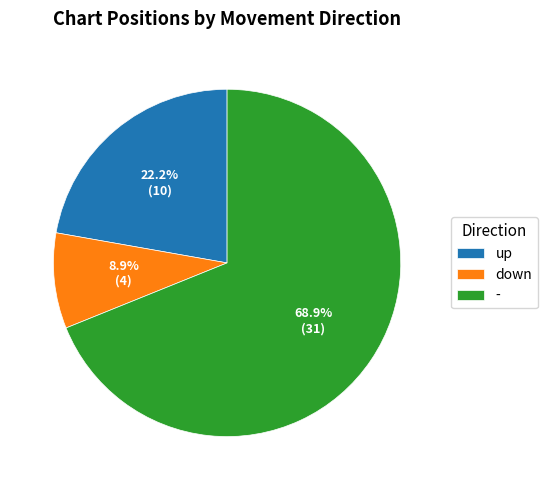

What is the total percentage of - and up?

91.1%